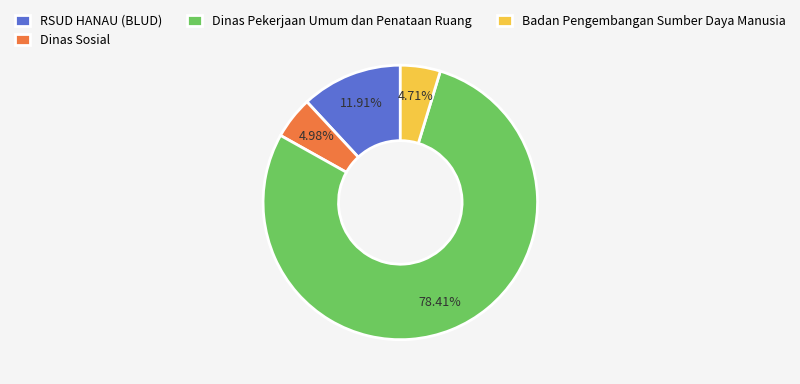

To the nearest percent, what is the average slice percentage?

25%